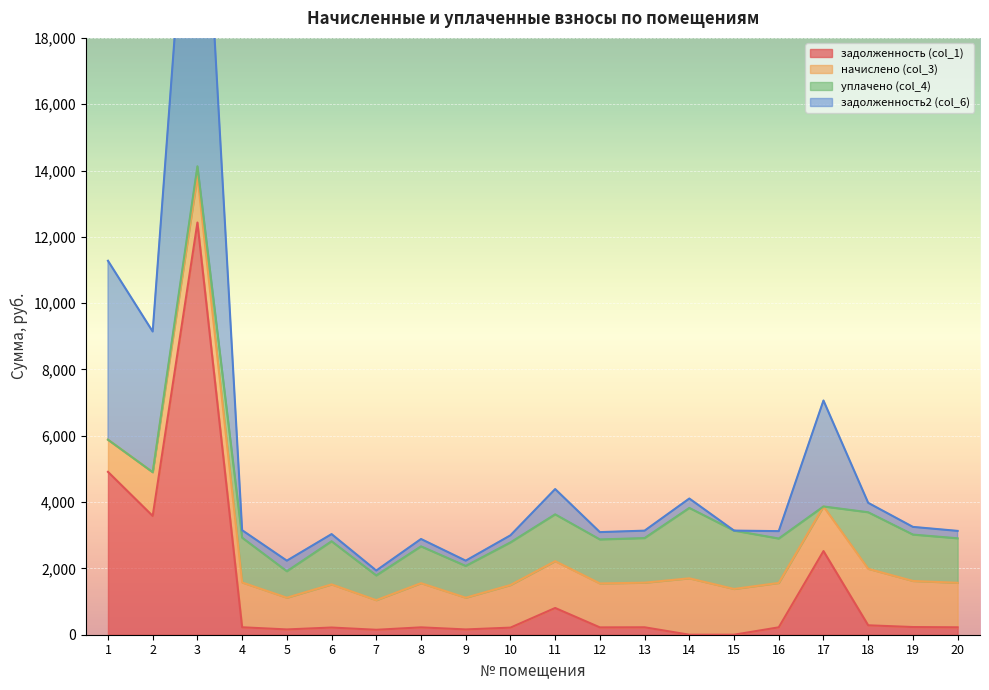

The задолженность (col_1) series shows 397.1 at 11. True or false?

False